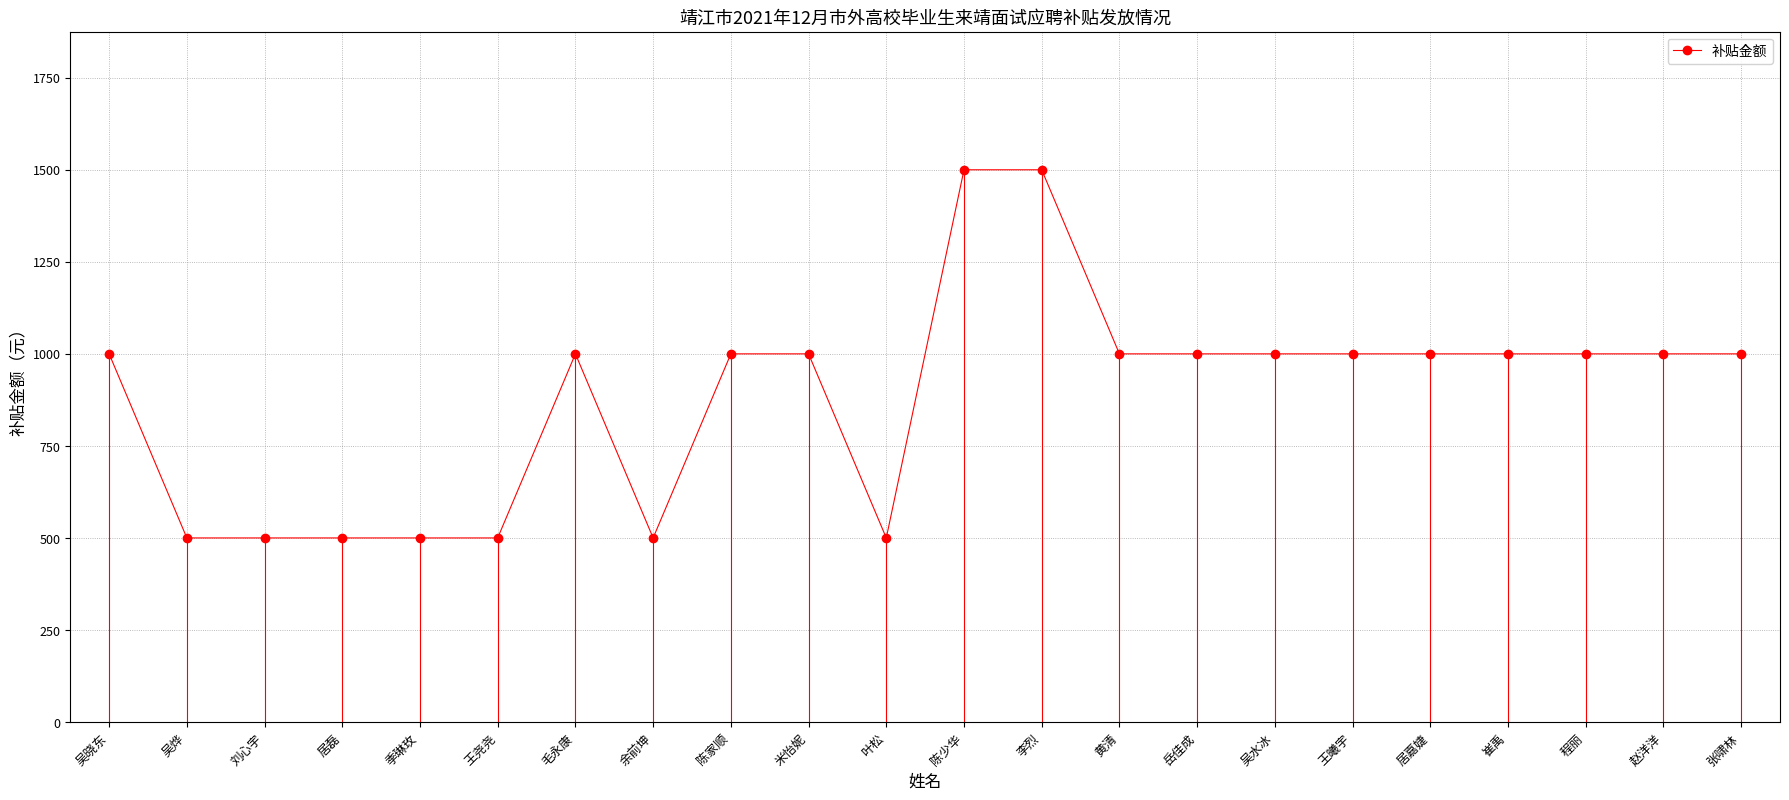

Approximately how many times larger is the value at 陈家顺 compared to 居嘉婕?

1.0